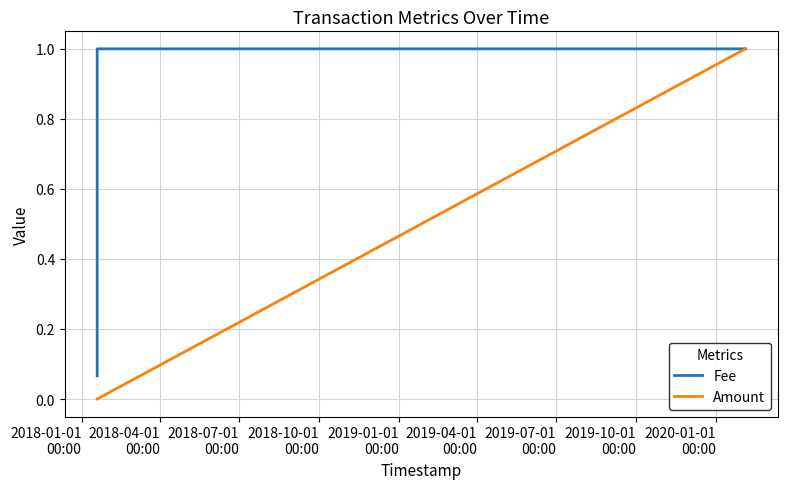

What is the maximum value shown in the chart?

1.0